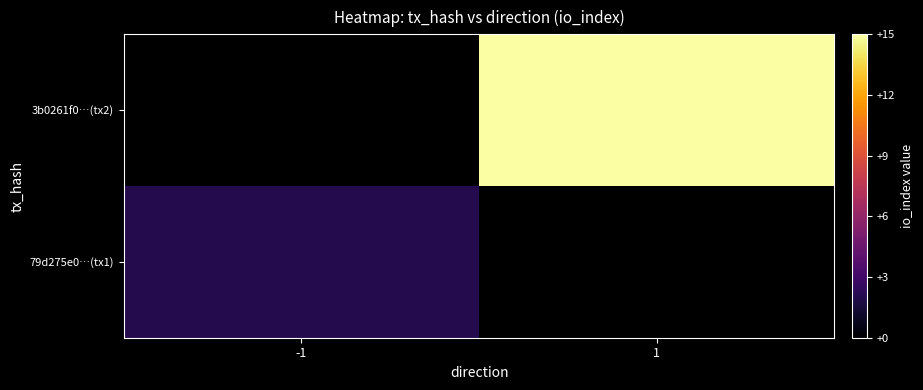

What is the minimum value for 79d275e0…(tx1)?

2.0